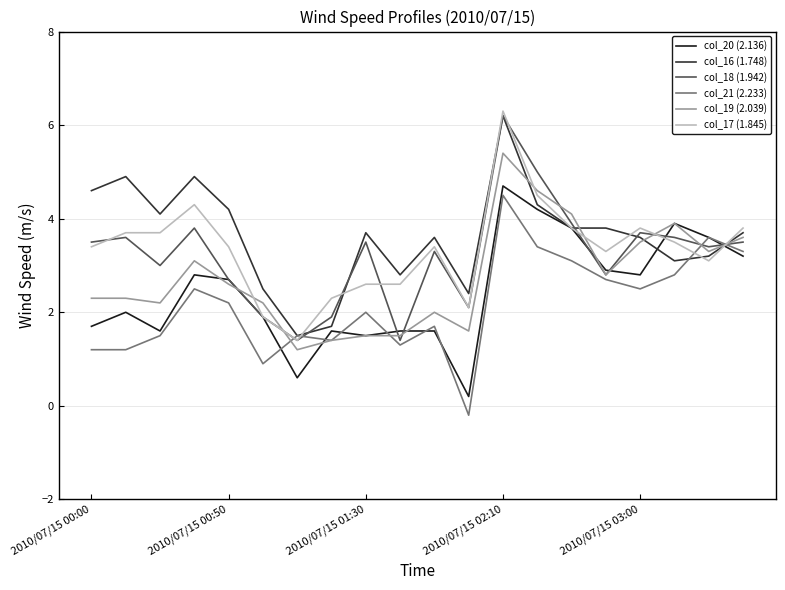

What is the maximum value shown in the chart?

6.3